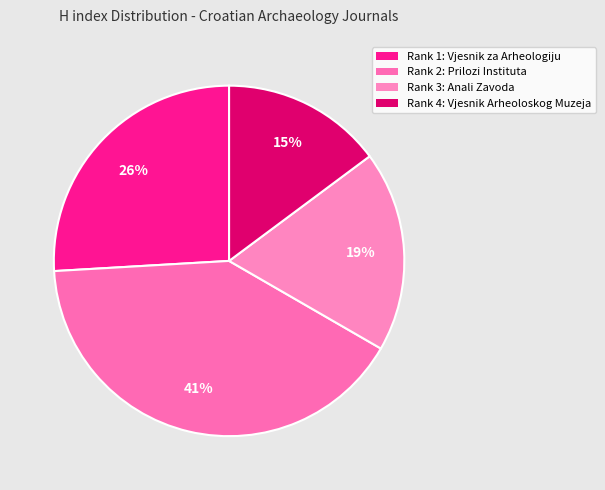

Count the number of slices in the pie.

4